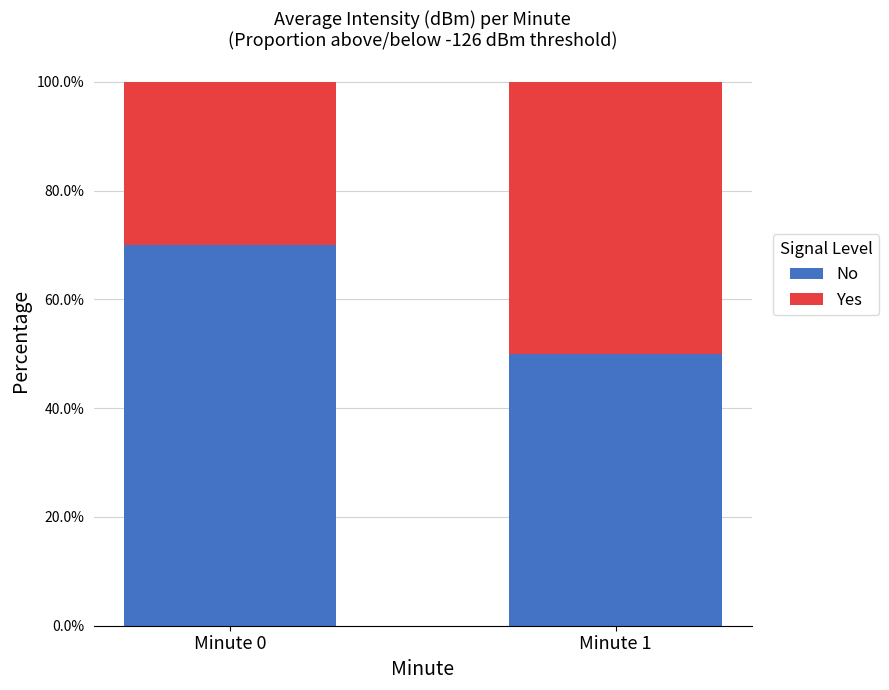

At how many categories does at least one series exceed 0?

2